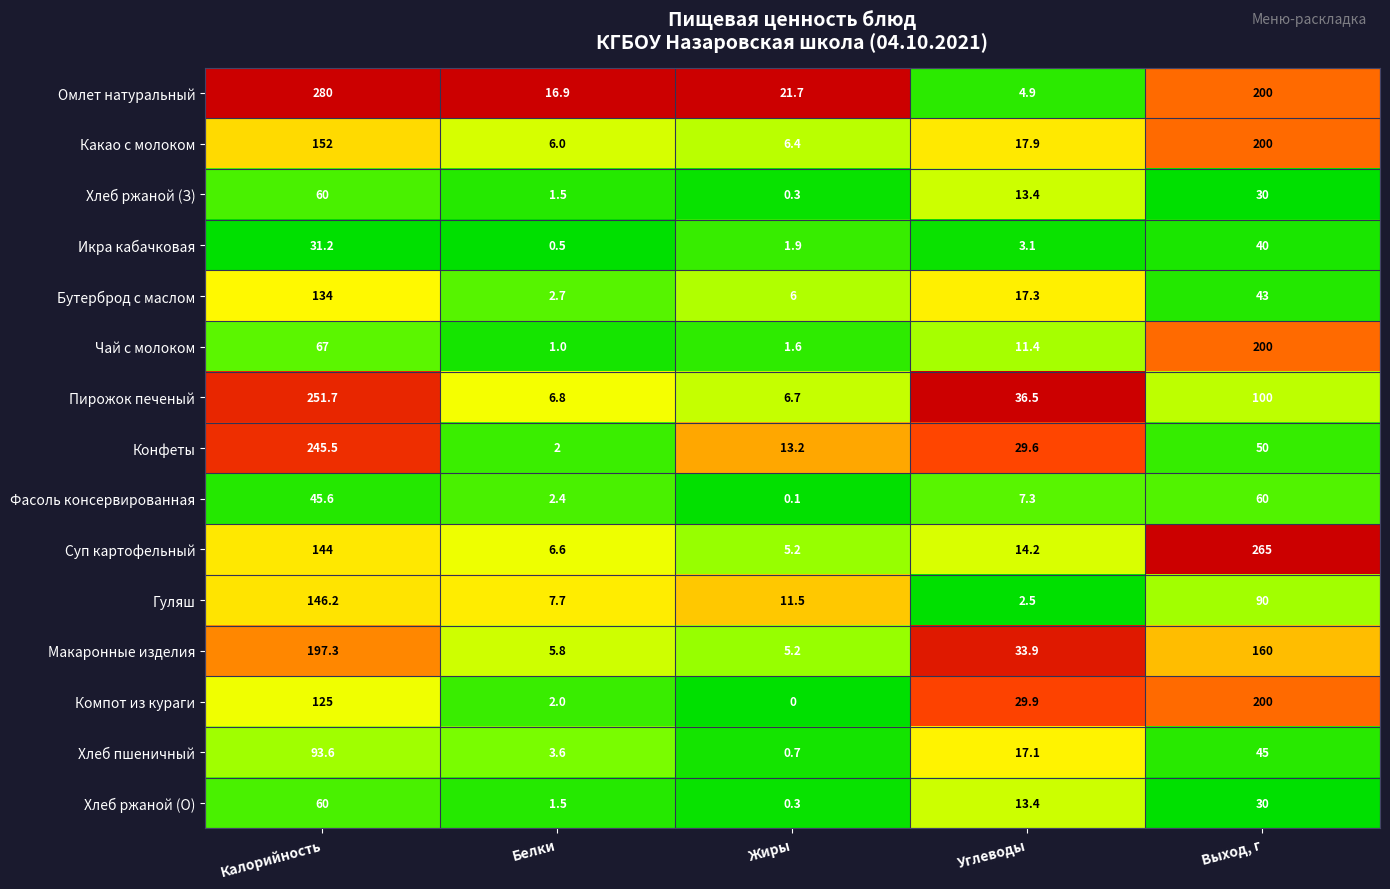

How many values in the Какао с молоком series exceed 17?

3